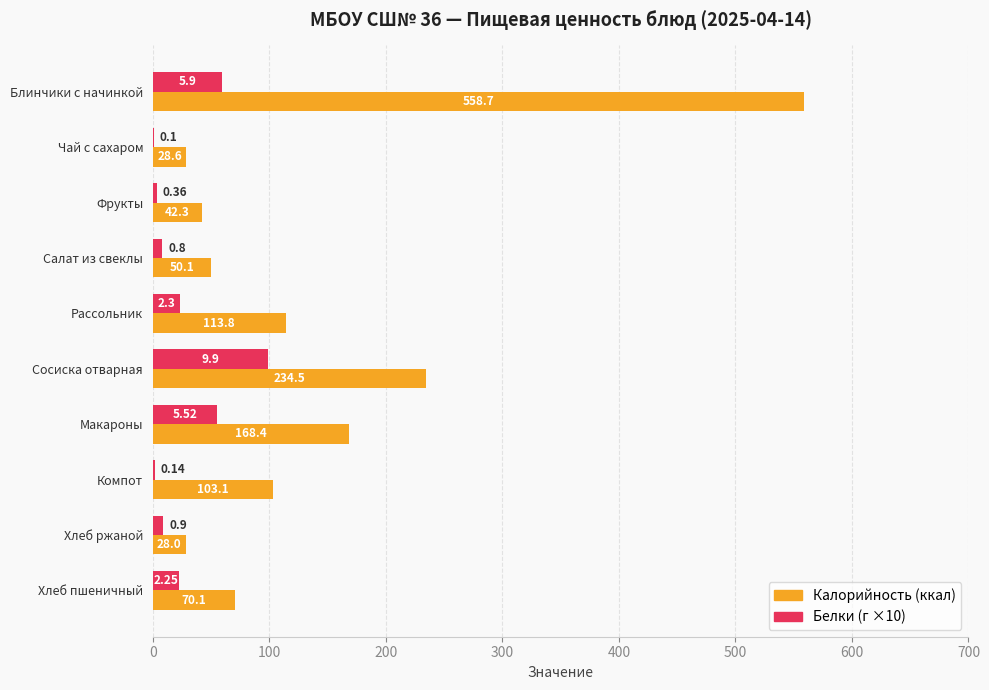

At which category is the sum across all series the highest?

Блинчики с начинкой